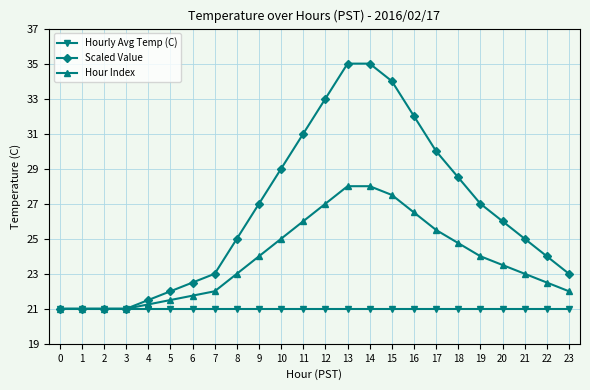

Does the chart have visible grid lines?

Yes